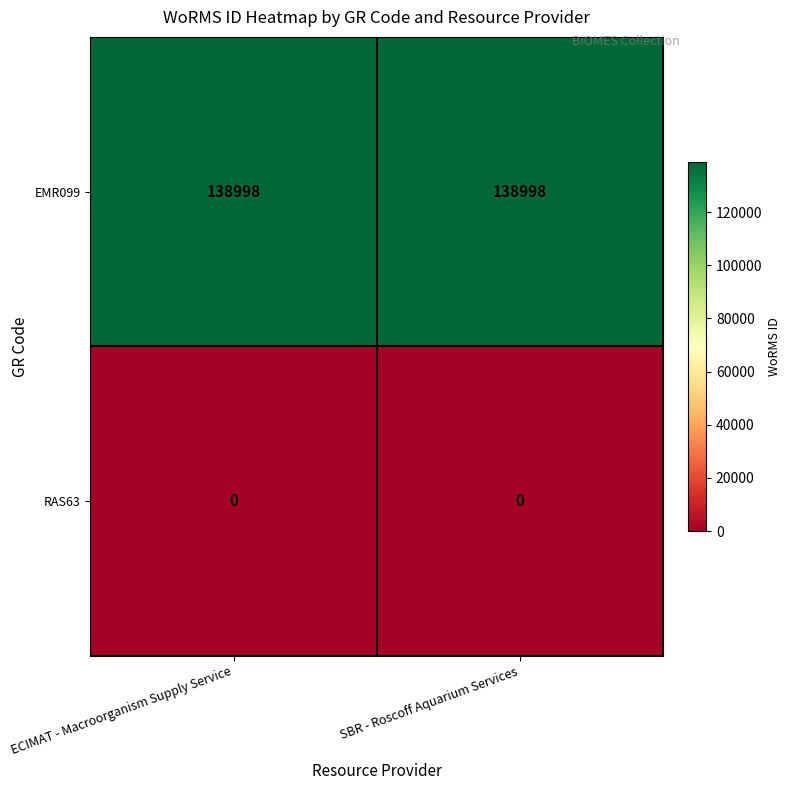

The EMR099 series shows 91898 at ECIMAT - Macroorganism Supply Service. True or false?

False